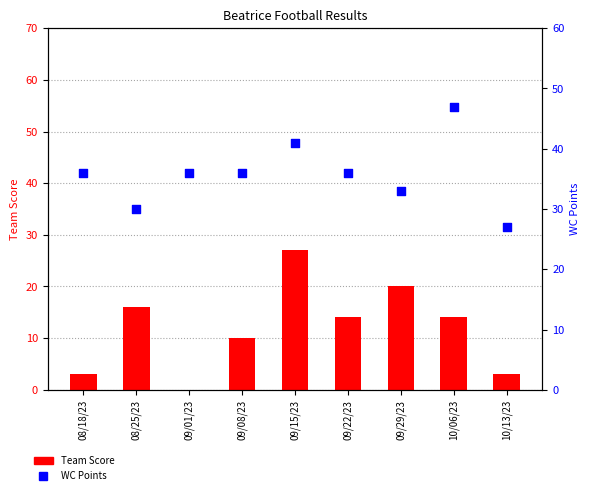

Which series has the largest total across all categories?

WC Points